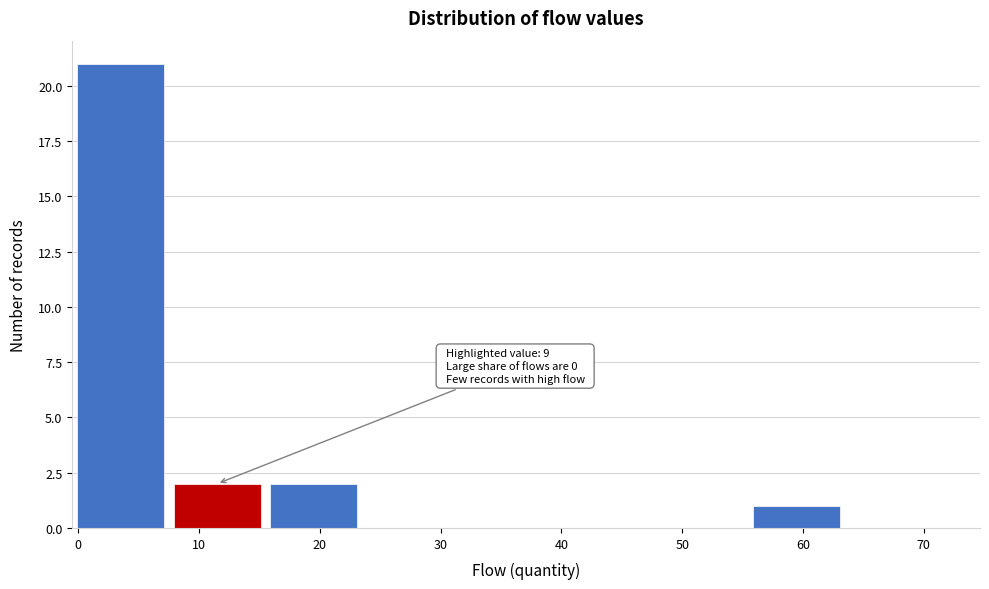

Which range on the x-axis has the tallest bar?

-0.5 to 7.5